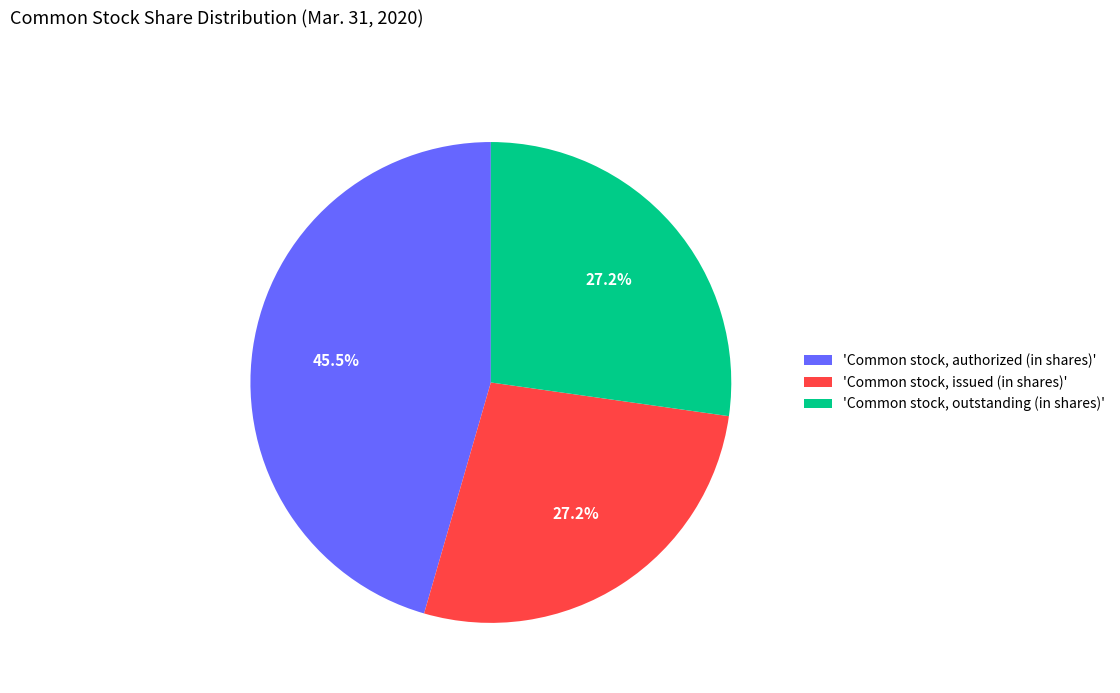

Which category has the biggest portion of the pie?

'Common stock, authorized (in shares)'